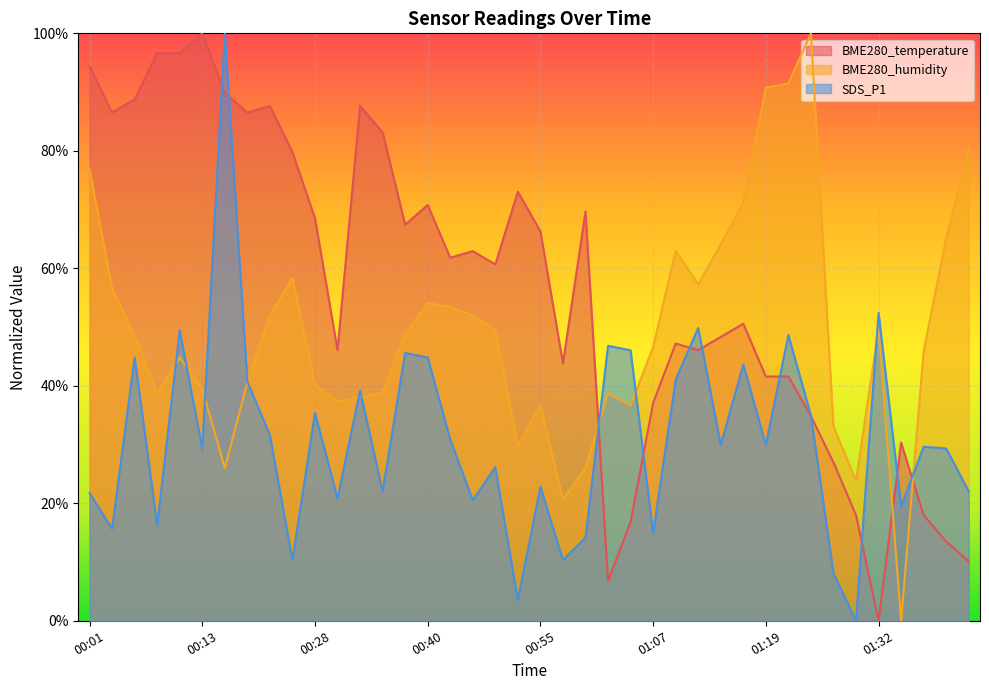

In BME280_temperature, how many points are lower than both neighbors (excluding endpoints)?

10